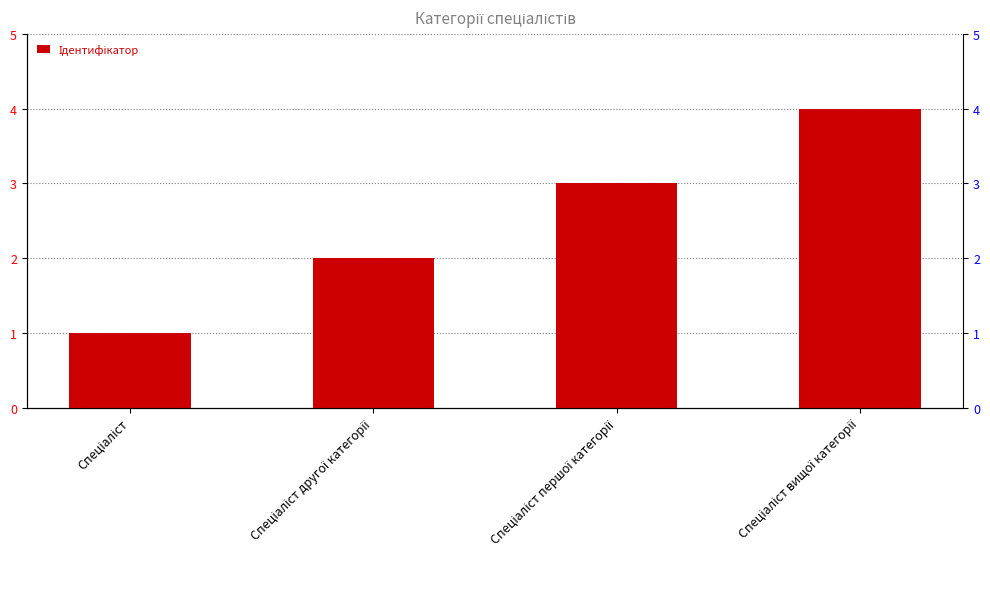

Reading left to right, transcribe all the data shown in this chart.

1	2	3	4